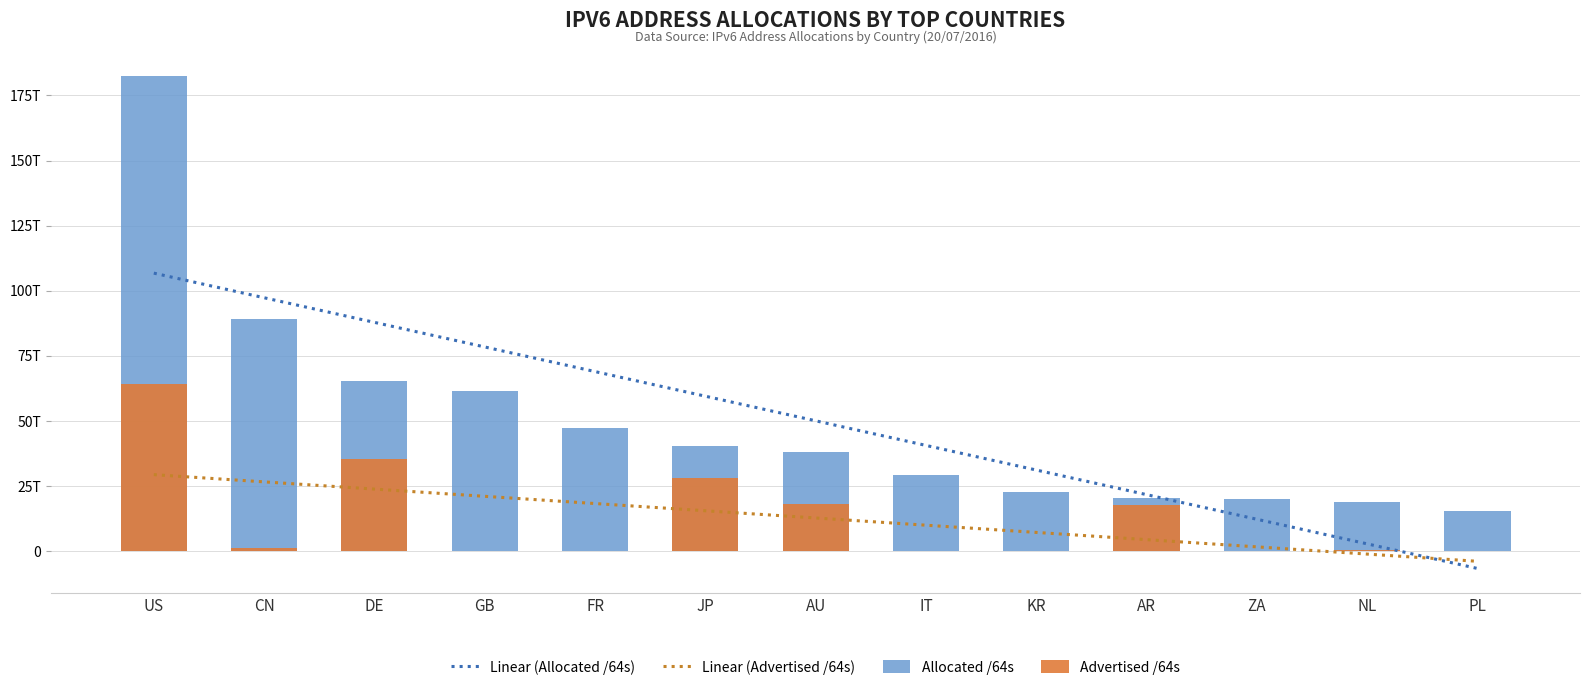

List the series in order of their peak value, highest first.

Allocated /64s, Advertised /64s